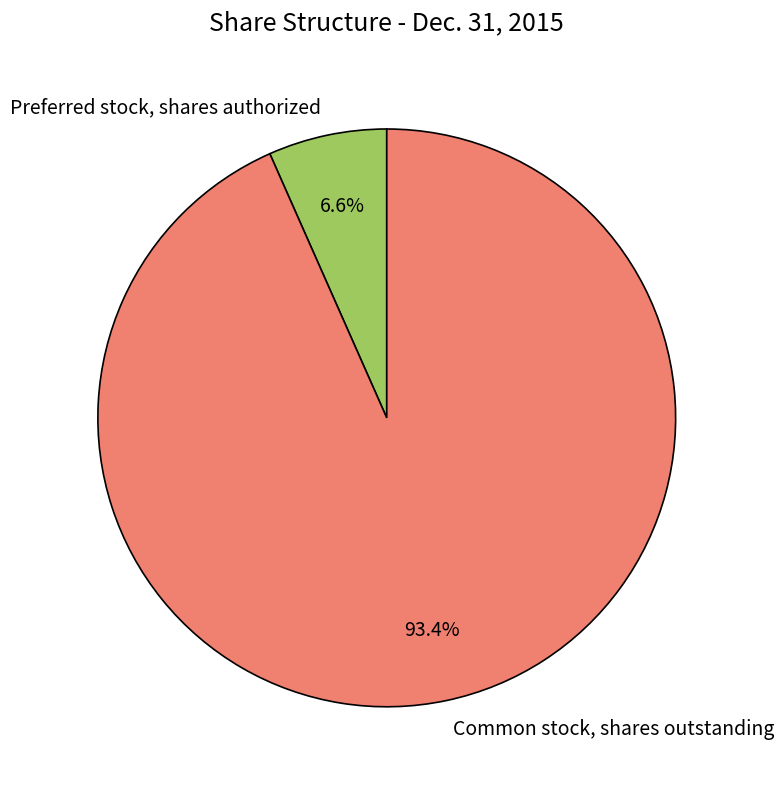

How many segments does this pie chart have?

2